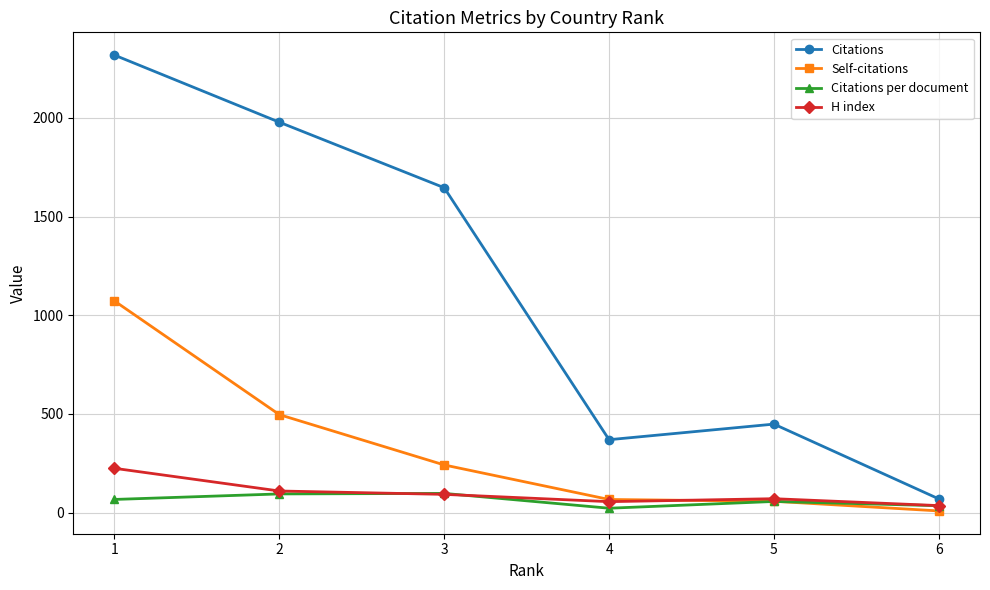

True or false: Citations has more than 1 interior local peaks.

False